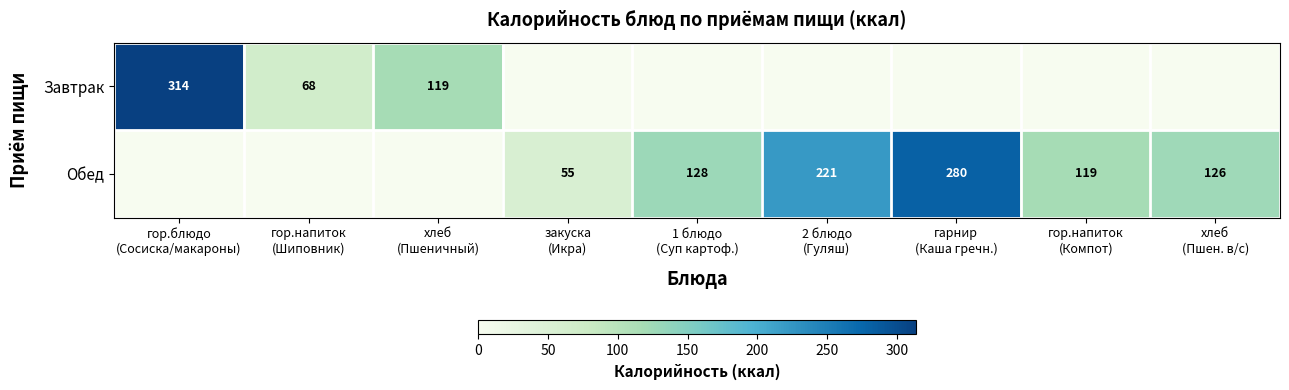

How many distinct data groups are displayed?

2